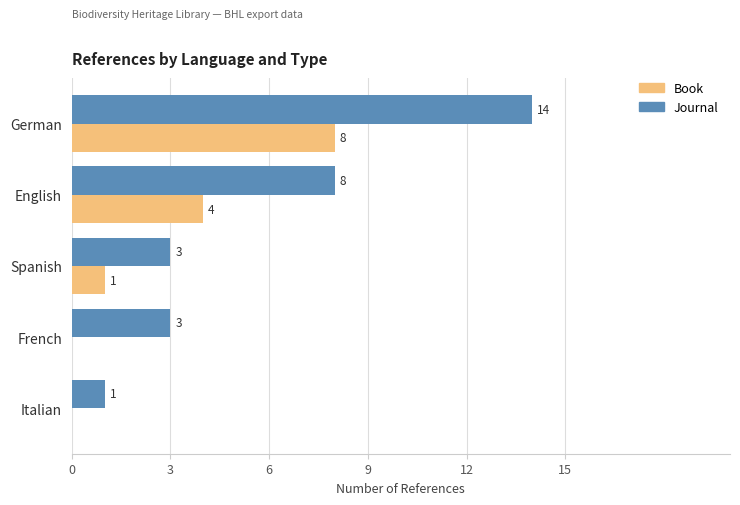

How many series are shown in this chart?

2